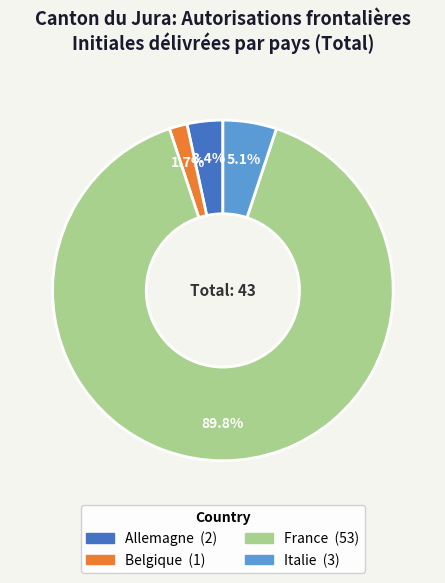

What portion of the pie excludes France?

10.2%